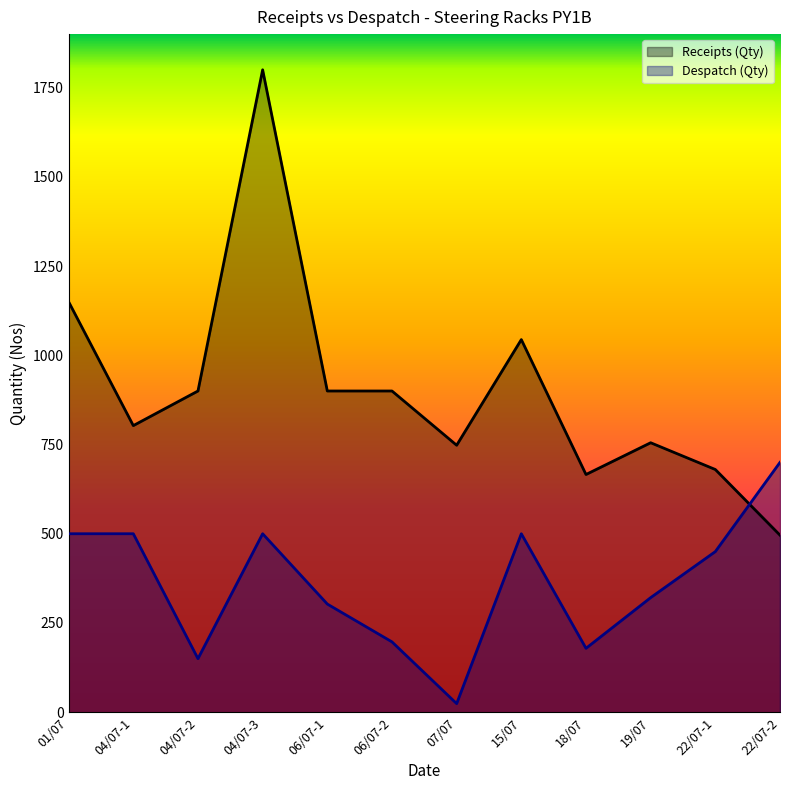

Which category has the highest value across all series?

04/07-3